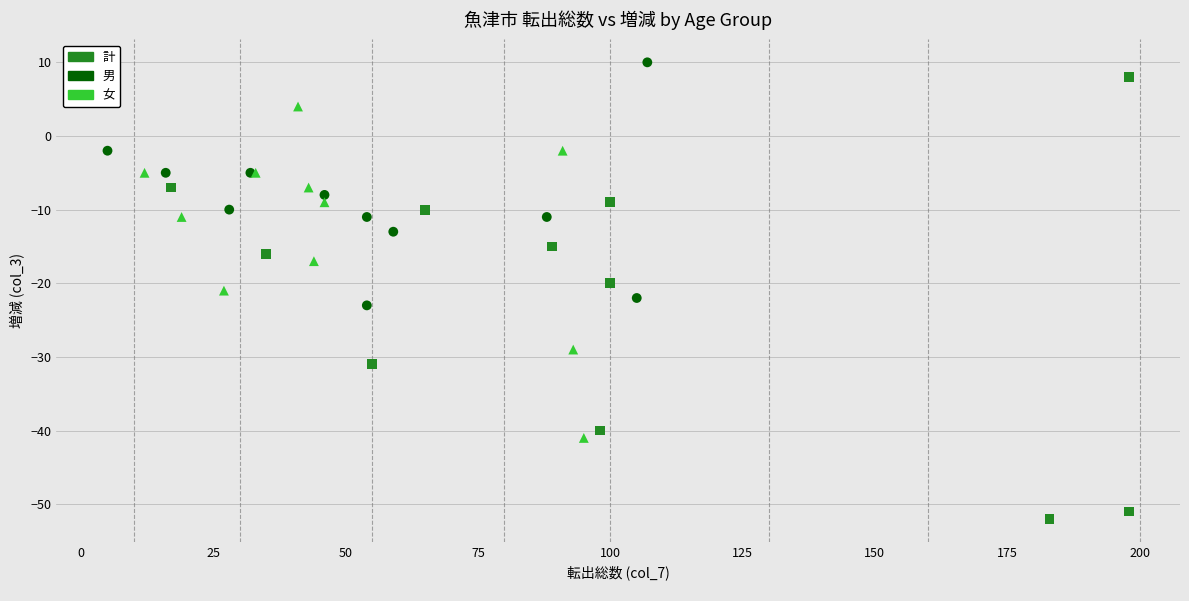

Which series has the largest Y range (max minus min)?

計